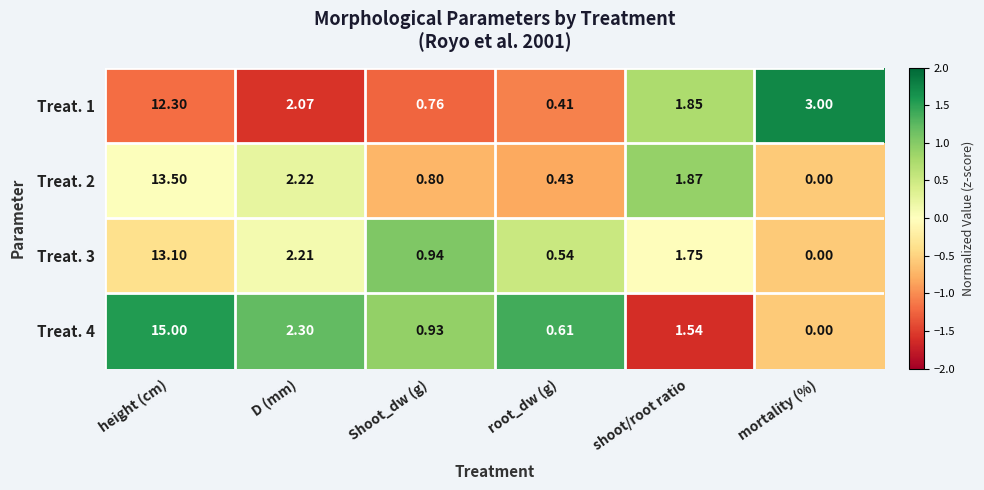

Where does the Treat. 2 series first go above 1?

height (cm)